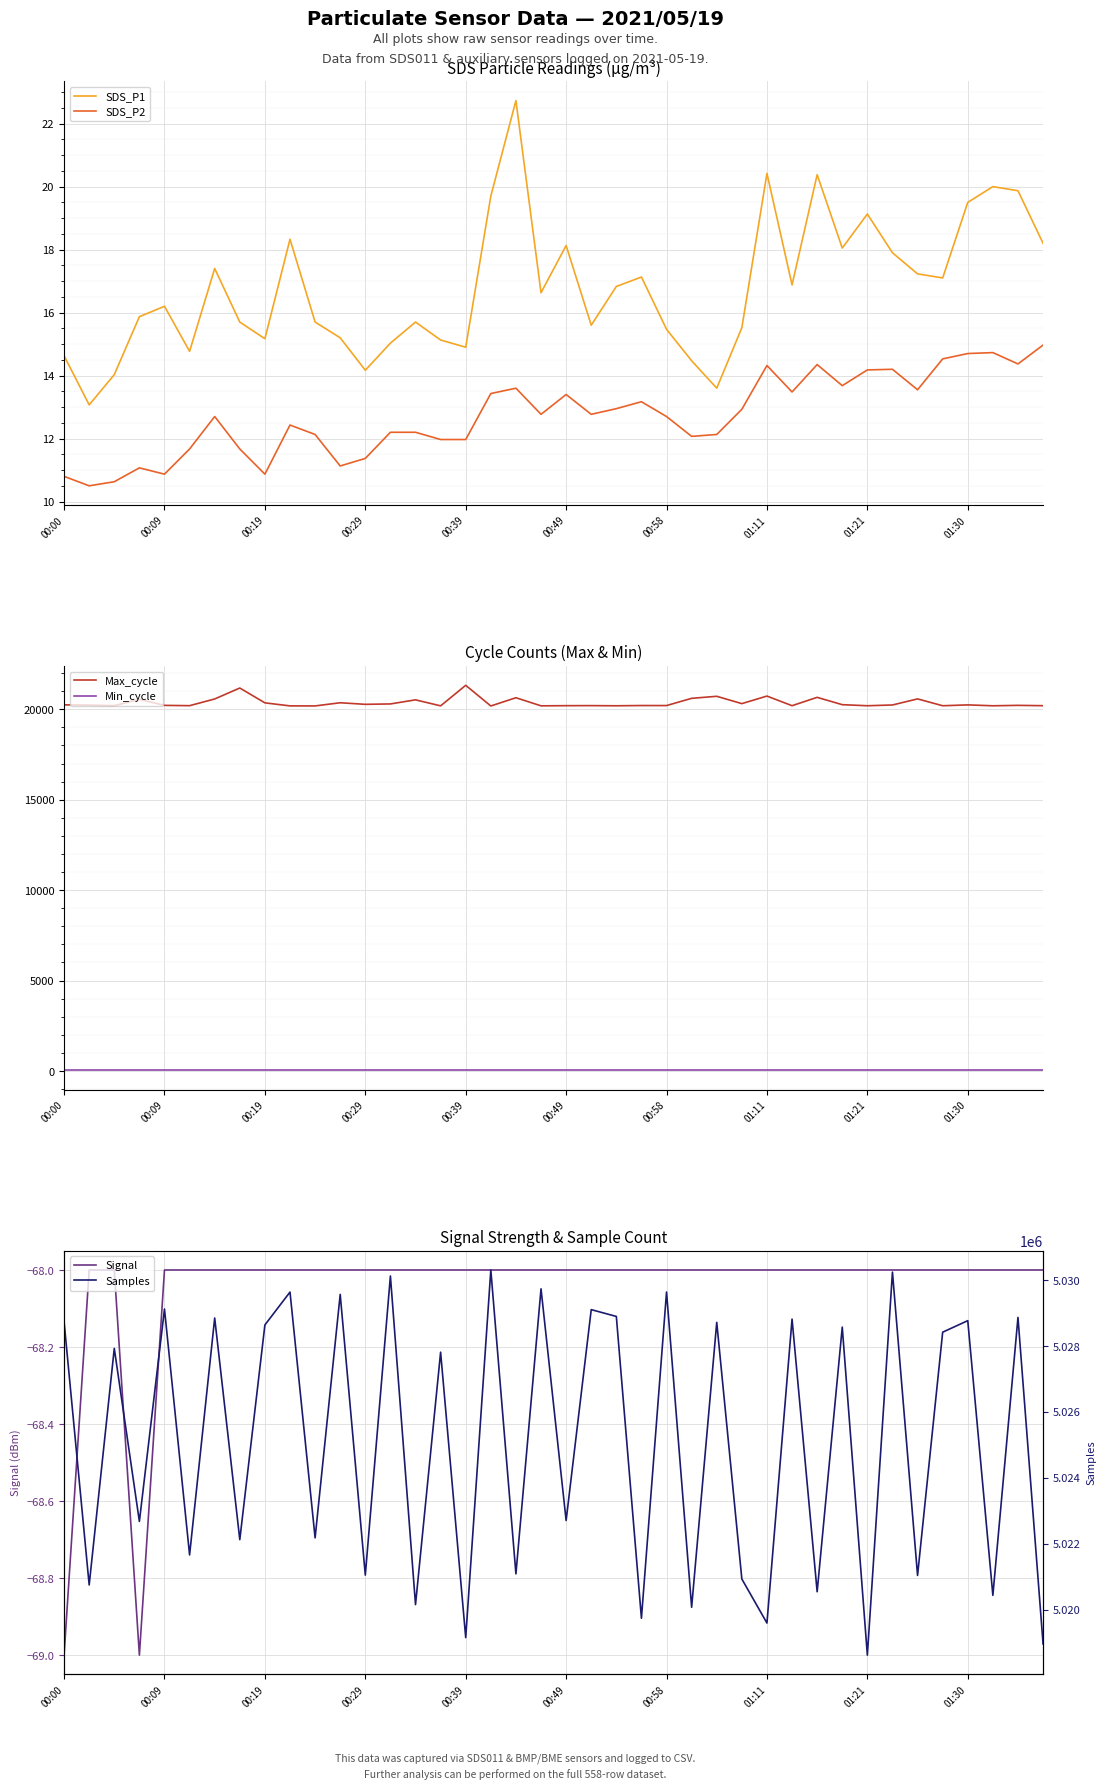

True or false: Max_cycle and Min_cycle intersect in this chart.

False